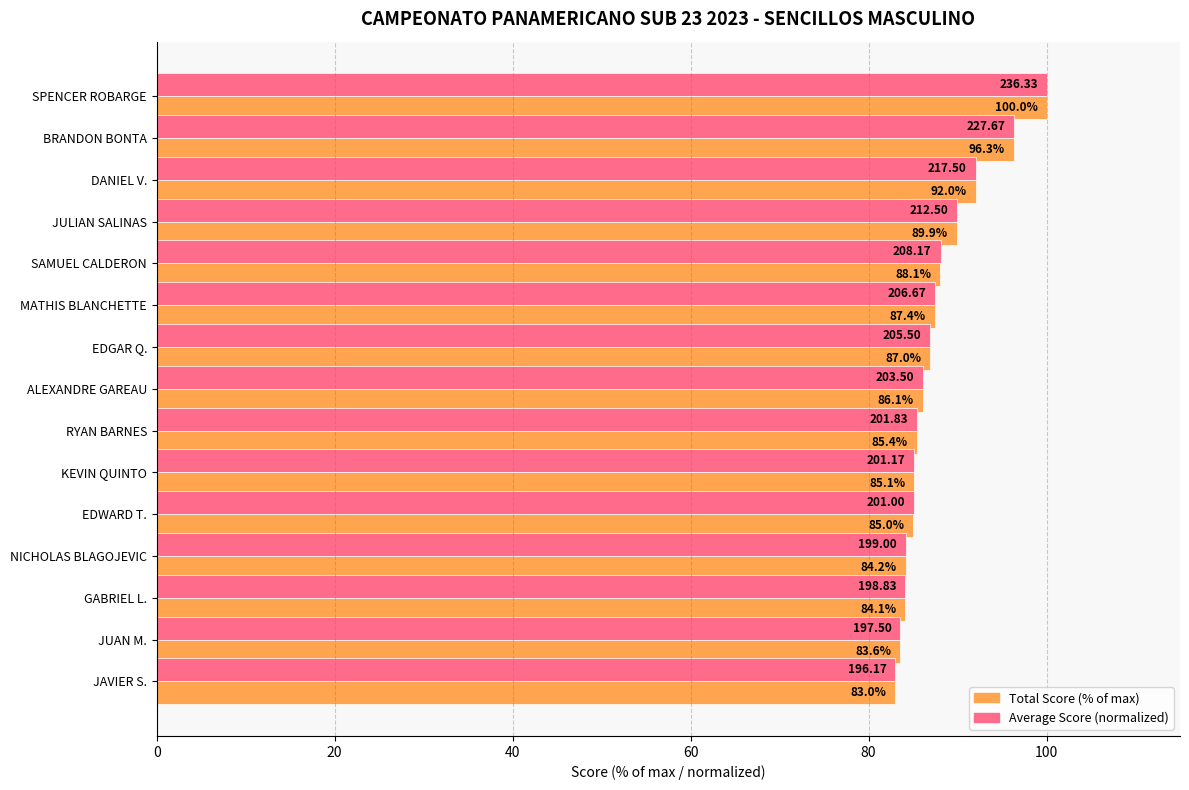

At which category is the sum across all series the highest?

SPENCER ROBARGE